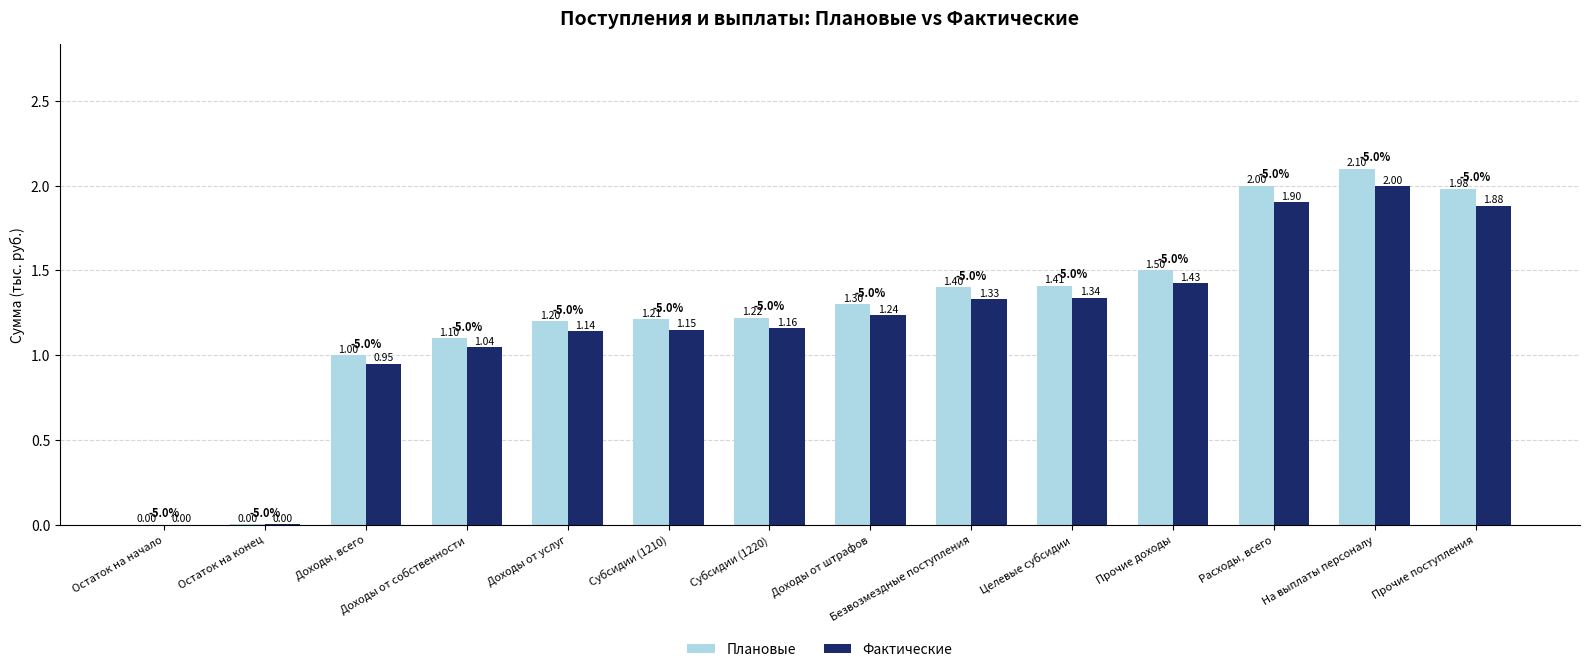

At which label is Плановые closest to 1?

Доходы, всего